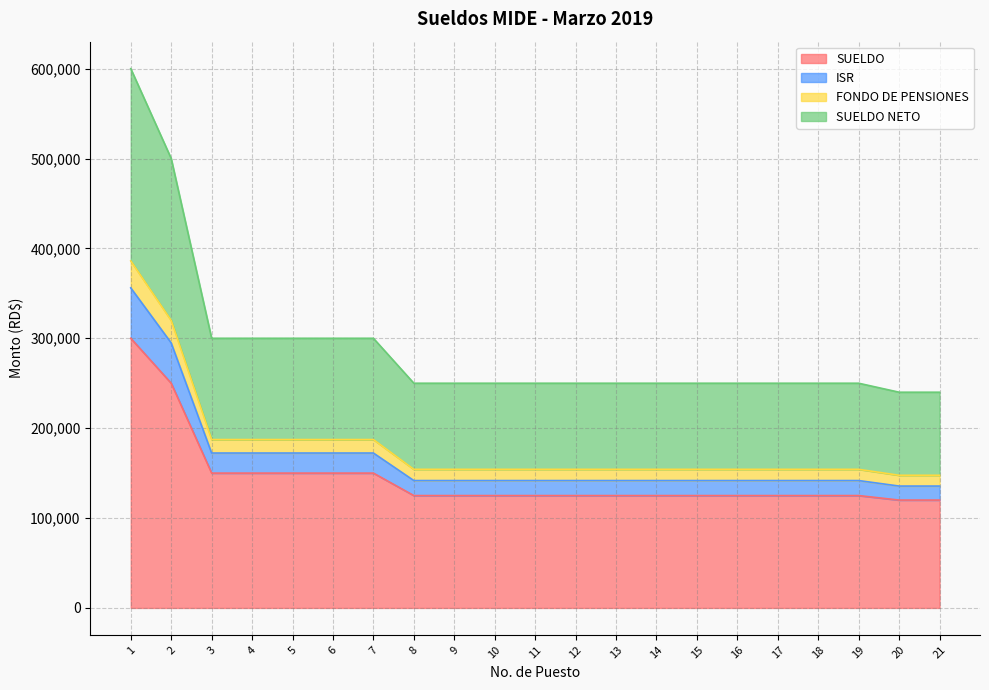

What is the maximum value for SUELDO?

300000.0